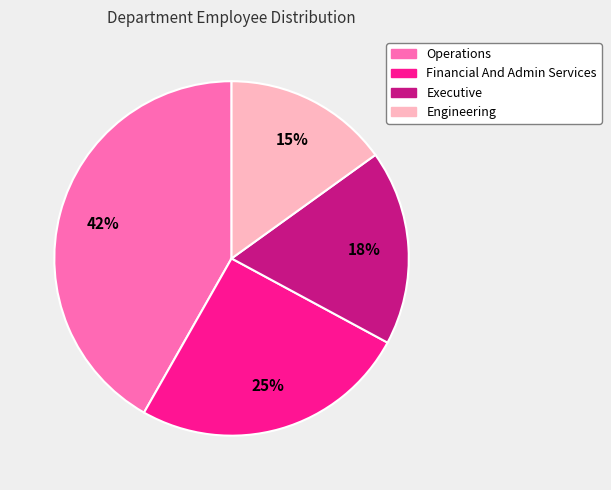

Count the number of slices in the pie.

4